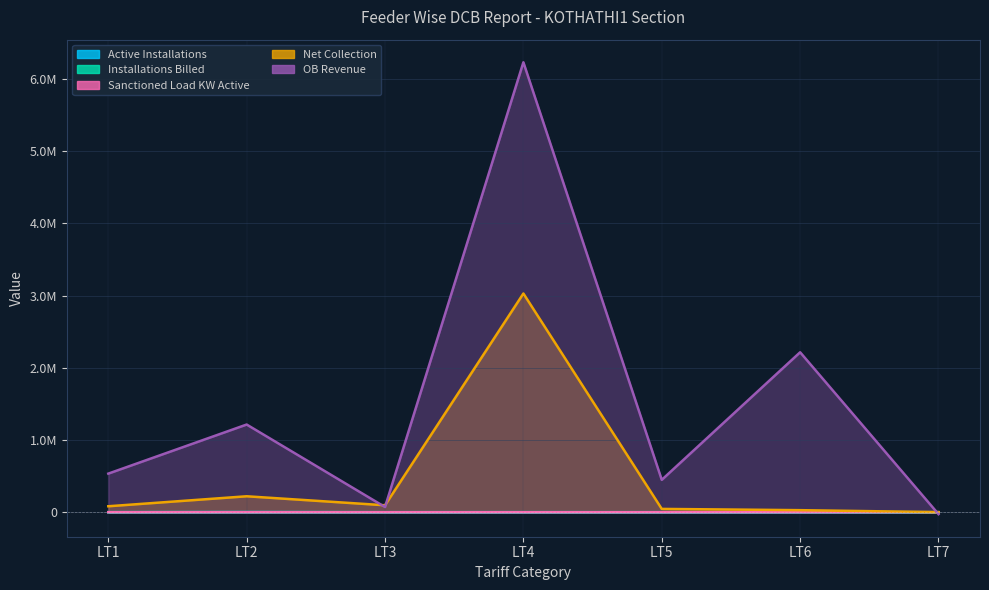

How many lines are shown in the chart?

5